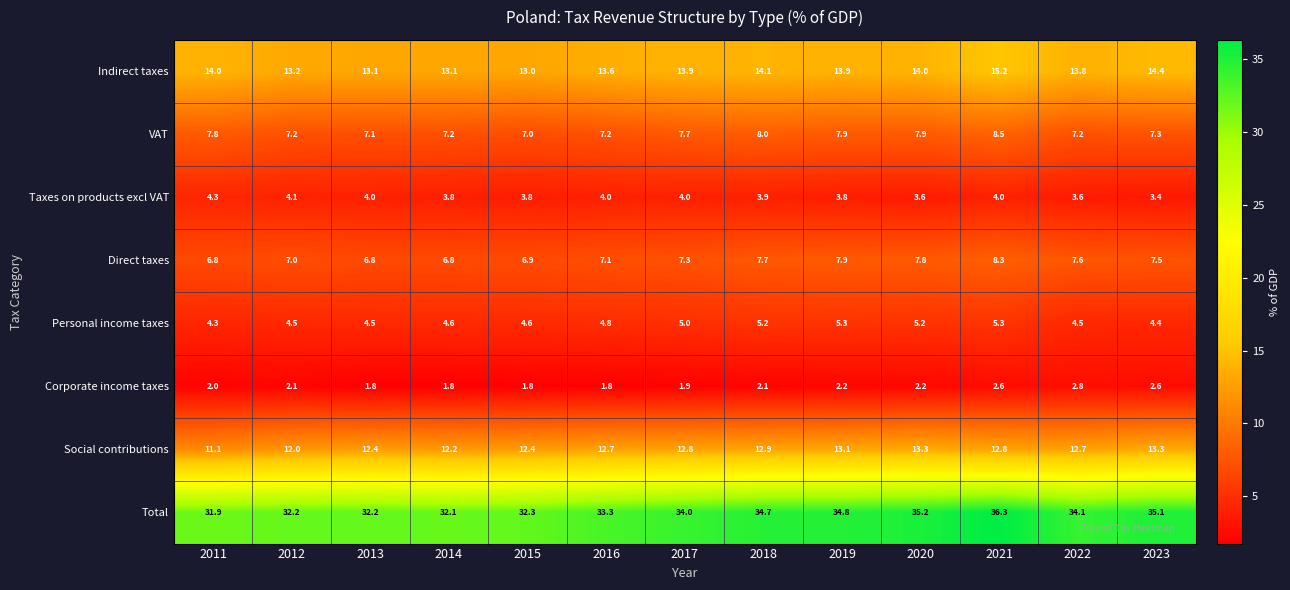

Is it true that Indirect taxes equals 21.7 at 2013?

False